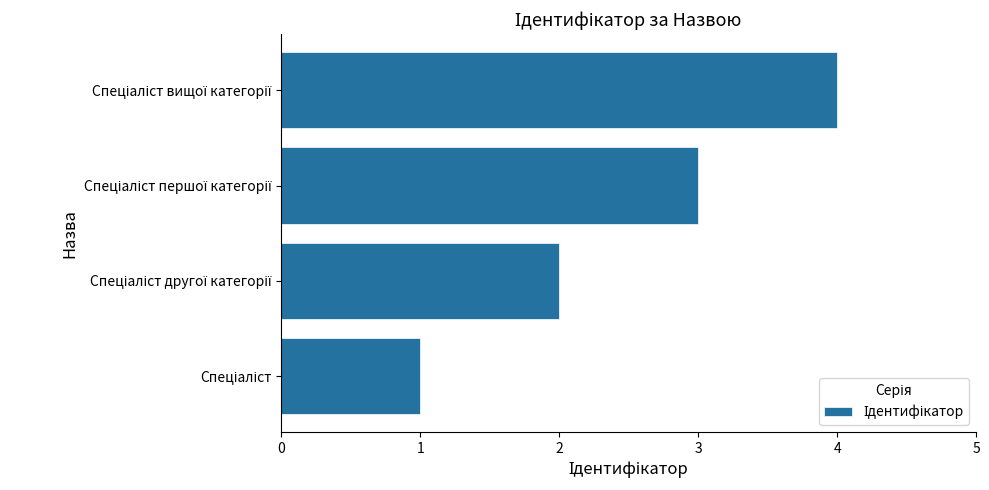

What is the maximum value shown in the chart?

4